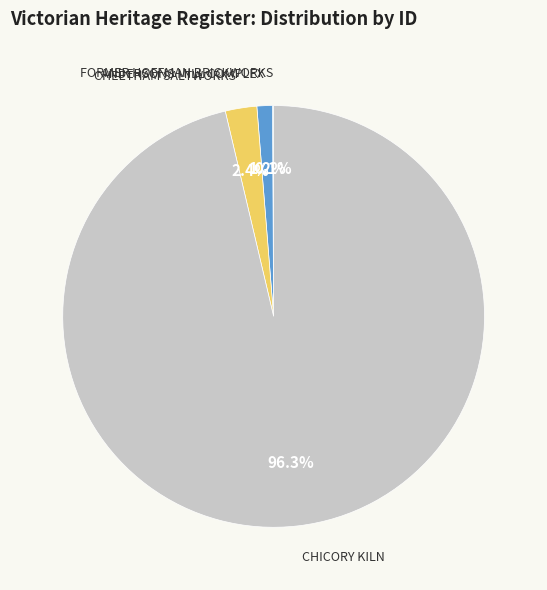

Which category accounts for the majority?

CHICORY KILN